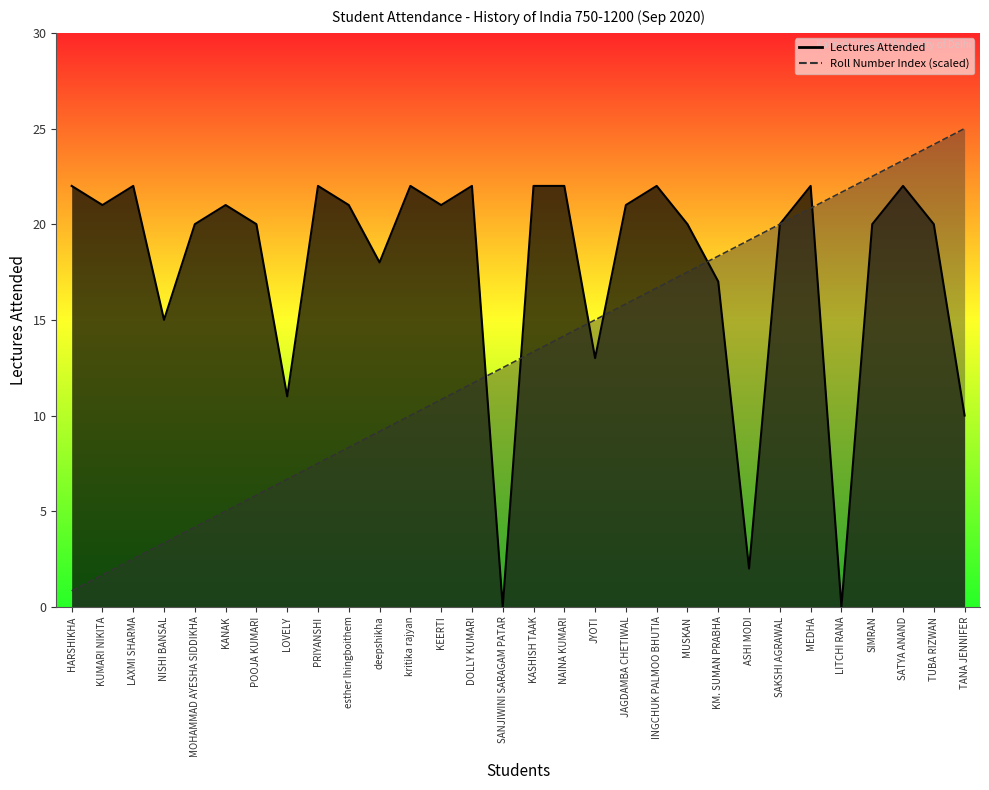

How many values in the Roll Number Index series are below 13?

15